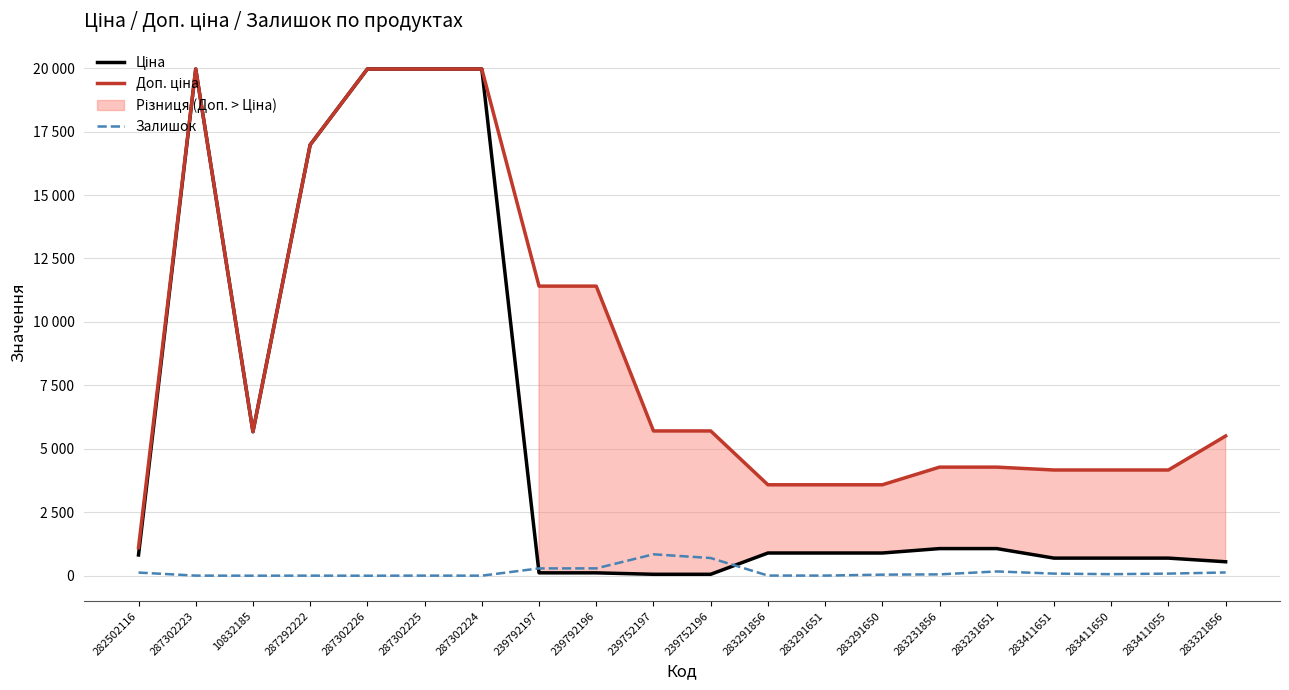

Which category has the highest value in the Доп. ціна series?

287302223